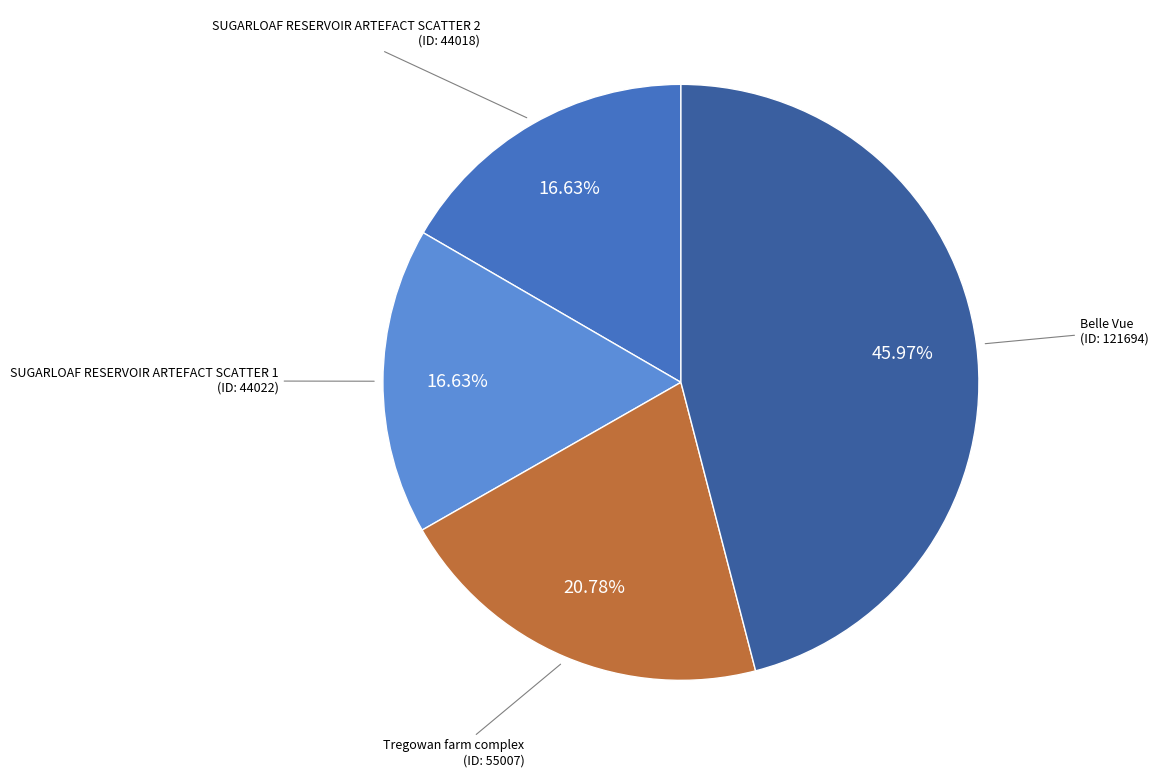

Approximately how many times larger is the value at Tregowan farm complex compared to SUGARLOAF RESERVOIR ARTEFACT SCATTER 2?

1.2